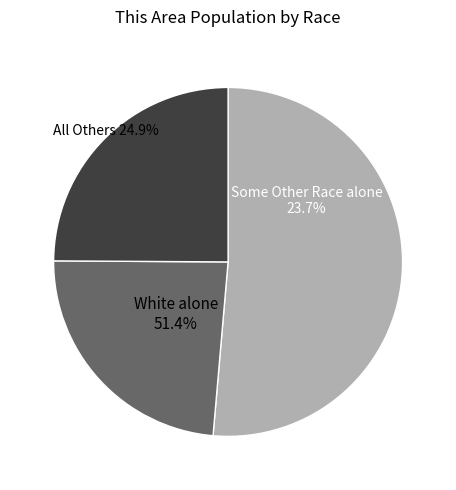

True or false: Native Hawaiian and Other Pacific accounts for 1% of the total.

False